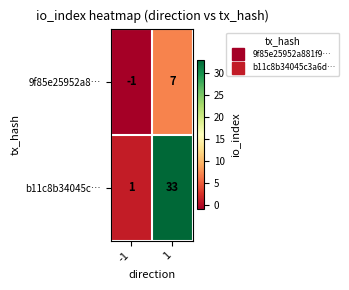

What is the spread (max minus min) of values at 1?

26